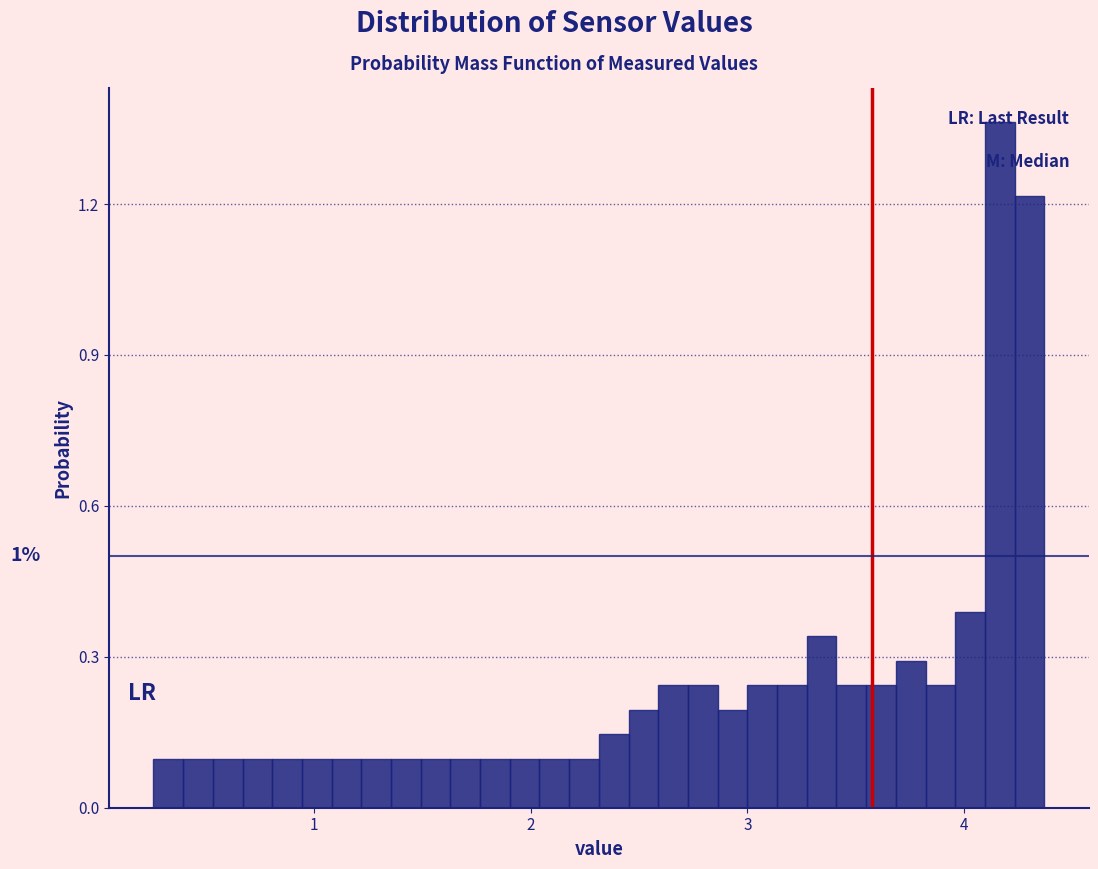

Around what value on the x-axis is the tallest bar? Give the approximate position of its centre, as read against the axis.

4.2